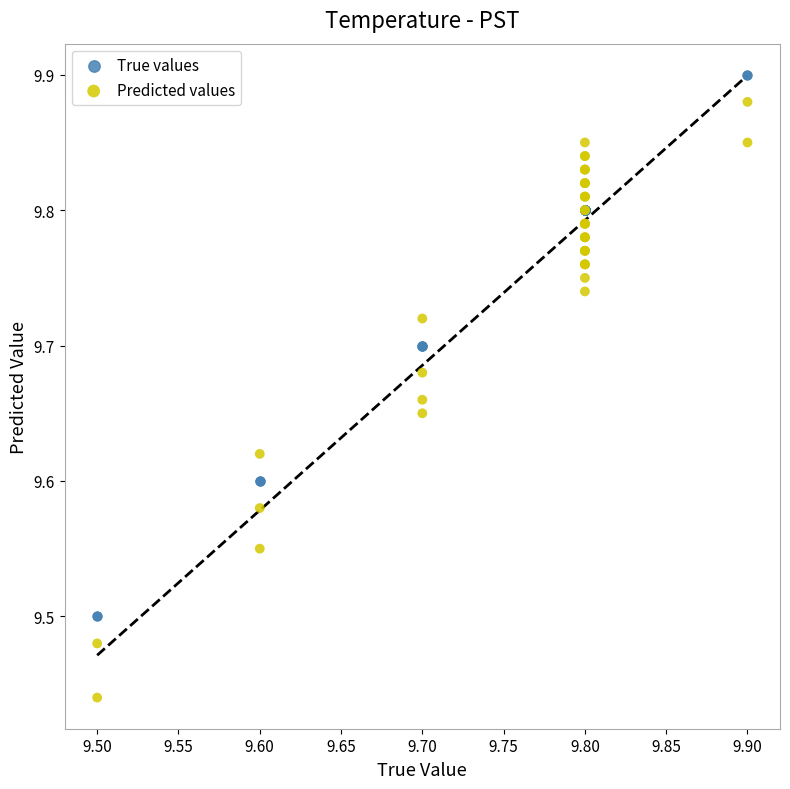

What is the X range (max minus min) for the scatter plot?

0.4